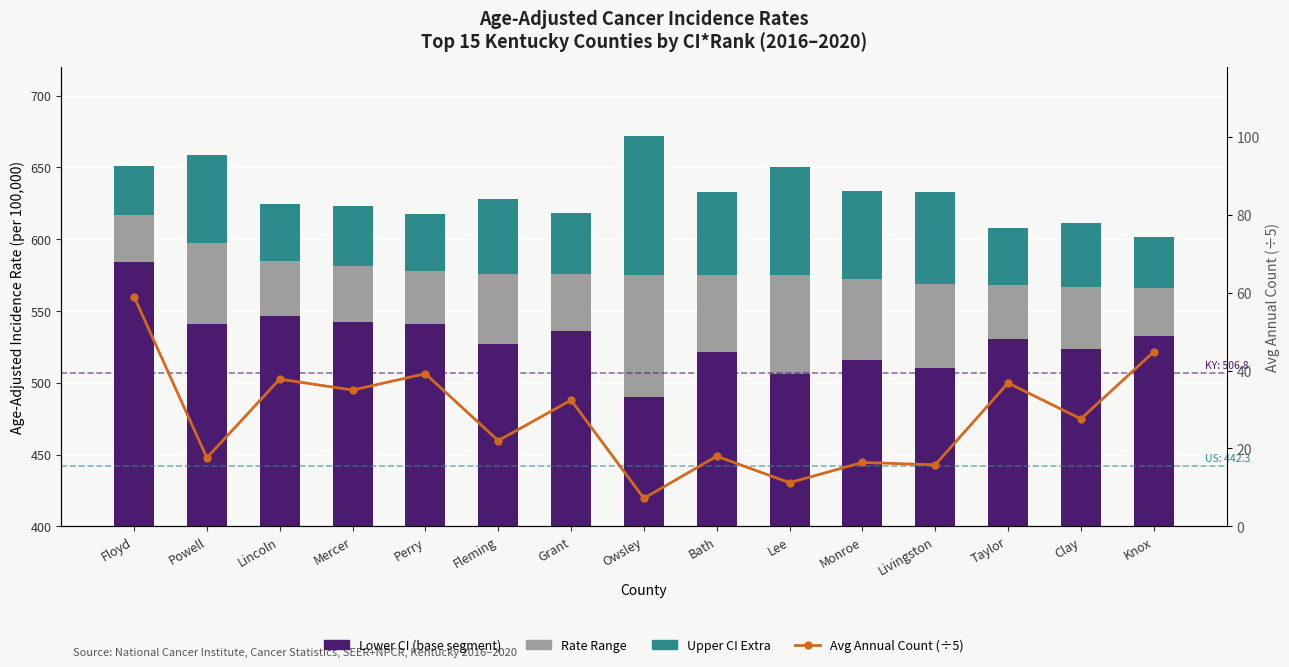

What is the minimum value shown in the chart?

7.2